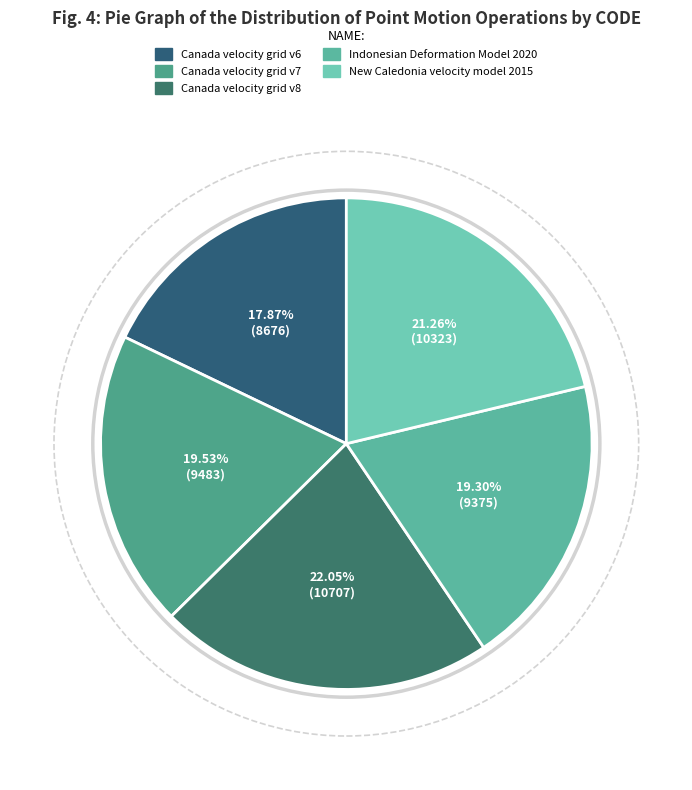

True or false: Indonesian Deformation Model 2020 accounts for 25% of the total.

False